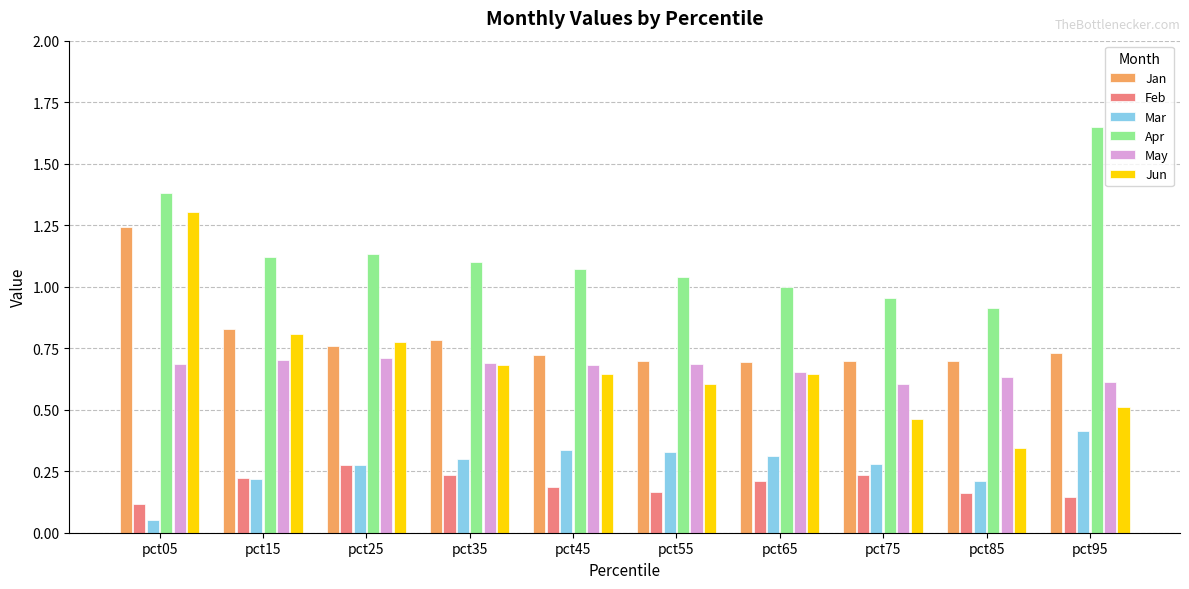

The value of Feb at pct95 is 0.1. True or false?

True